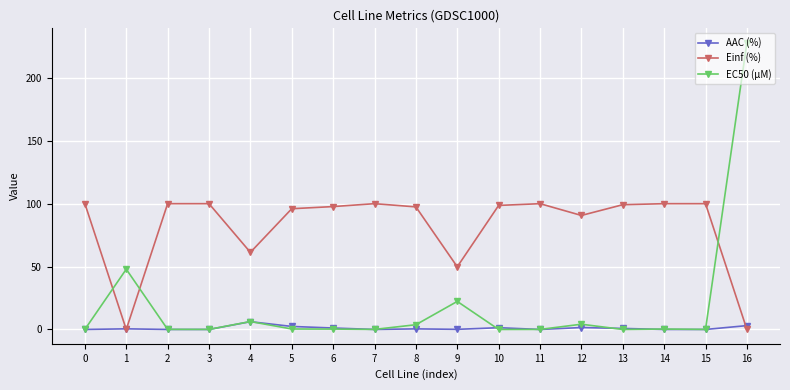

True or false: AAC (%) has a value of 1.4 at 10.

True